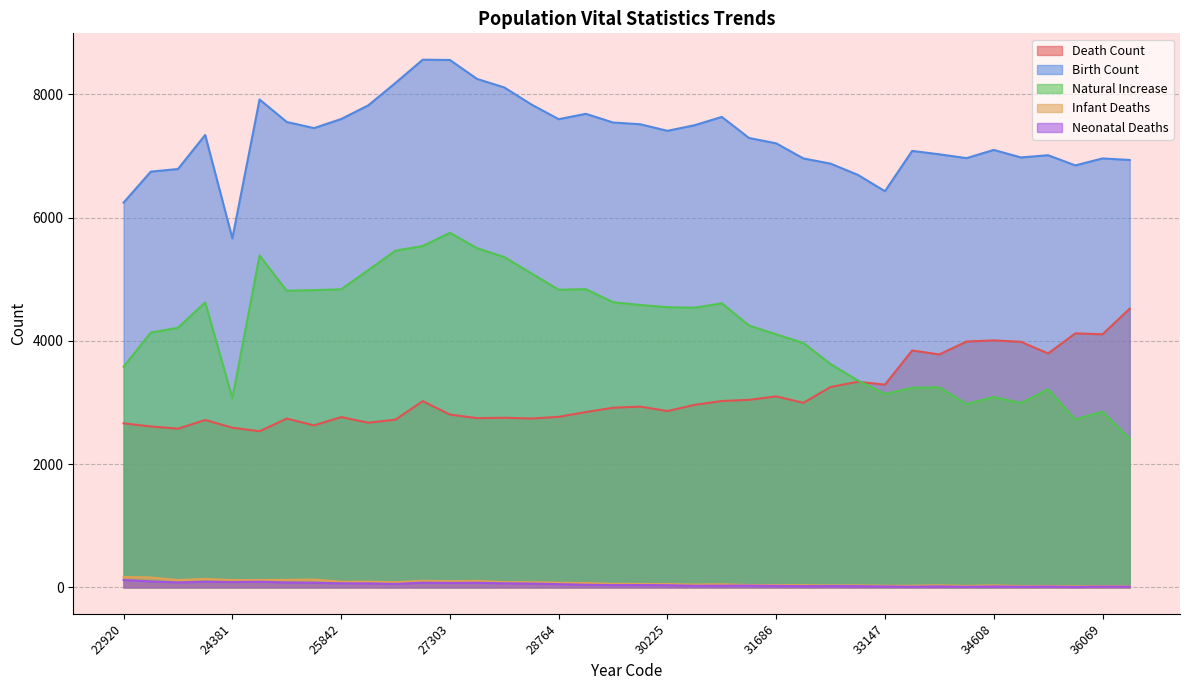

What are all the series names shown in the legend?

Death Count, Birth Count, Natural Increase, Infant Deaths, Neonatal Deaths